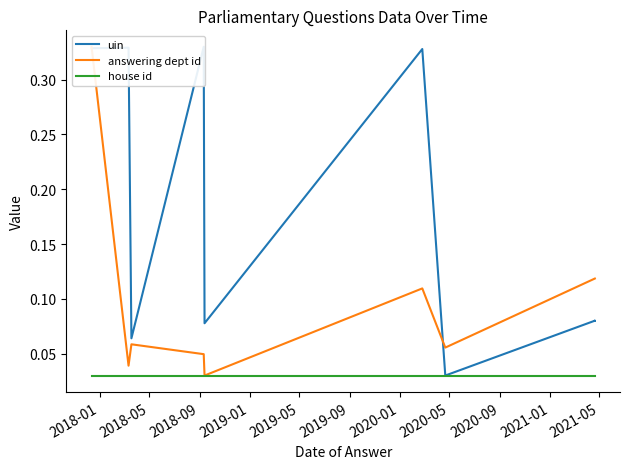

At which category is the sum across all series the highest?

2018-01